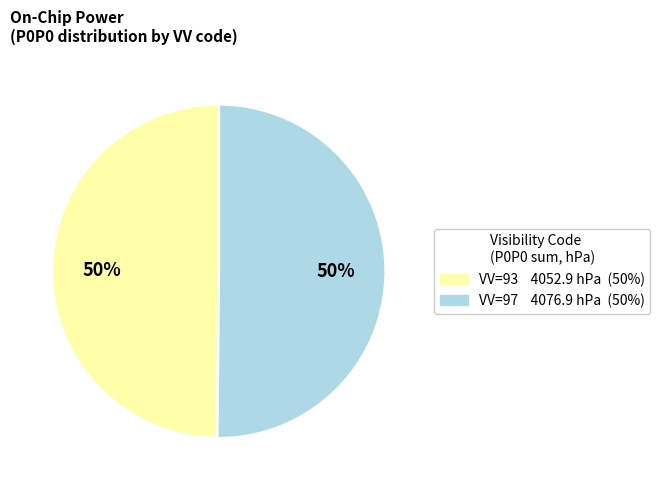

To the nearest percent, what is the average slice percentage?

50%